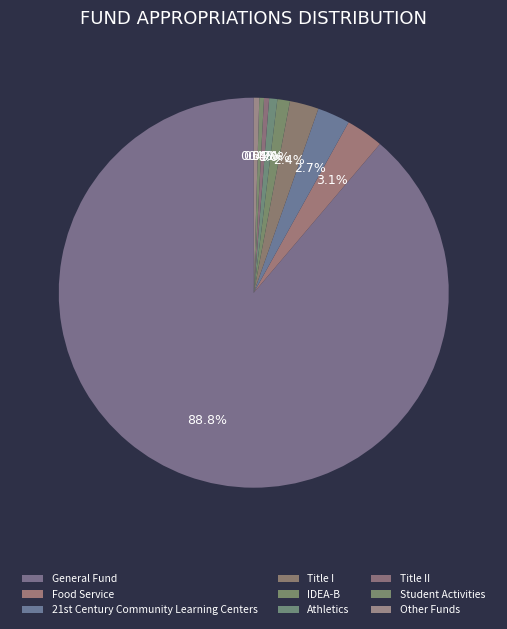

How many segments does this pie chart have?

9